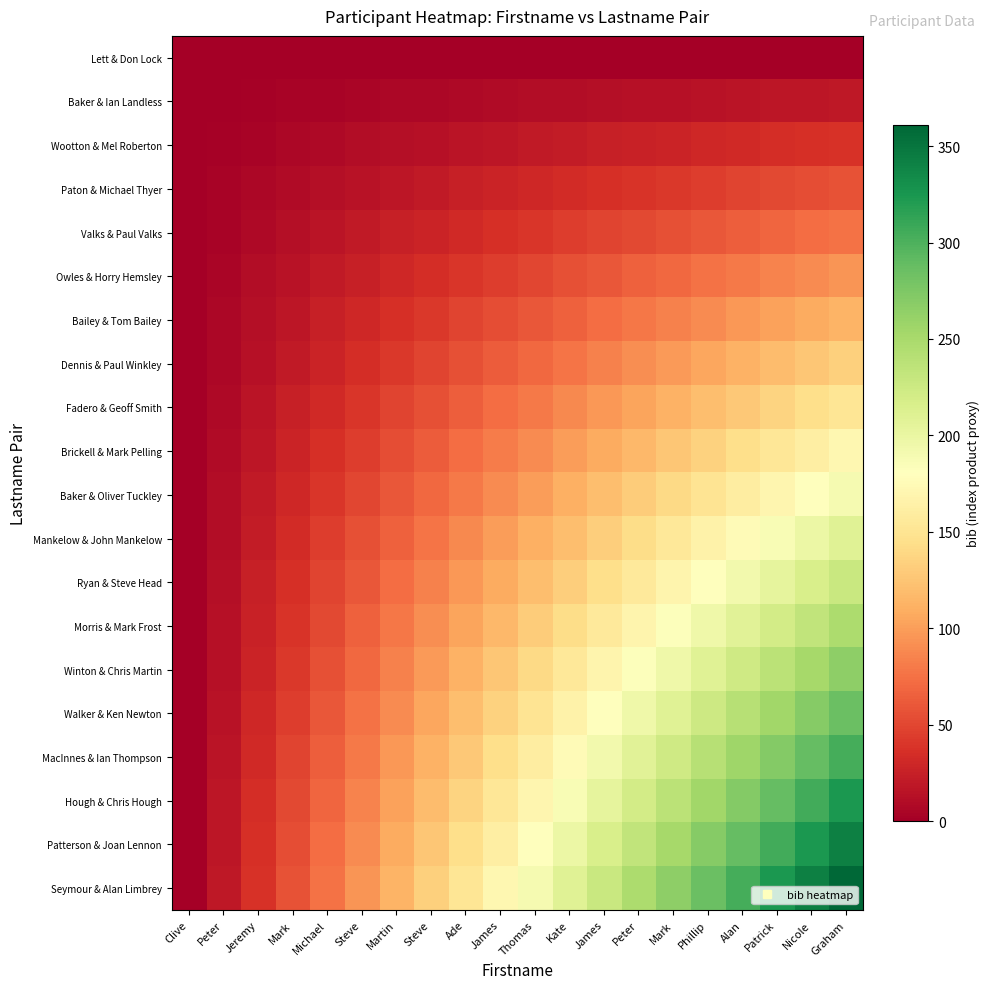

At Mark, list the series in order from largest to smallest.

Seymour & Alan Limbrey, Patterson & Joan Lennon, Hough & Chris Hough, MacInnes & Ian Thompson, Walker & Ken Newton, Winton & Chris Martin, Morris & Mark Frost, Ryan & Steve Head, Mankelow & John Mankelow, Baker & Oliver Tuckley, Brickell & Mark Pelling, Fadero & Geoff Smith, Dennis & Paul Winkley, Bailey & Tom Bailey, Owles & Horry Hemsley, Valks & Paul Valks, Paton & Michael Thyer, Wootton & Mel Roberton, Baker & Ian Landless, Lett & Don Lock